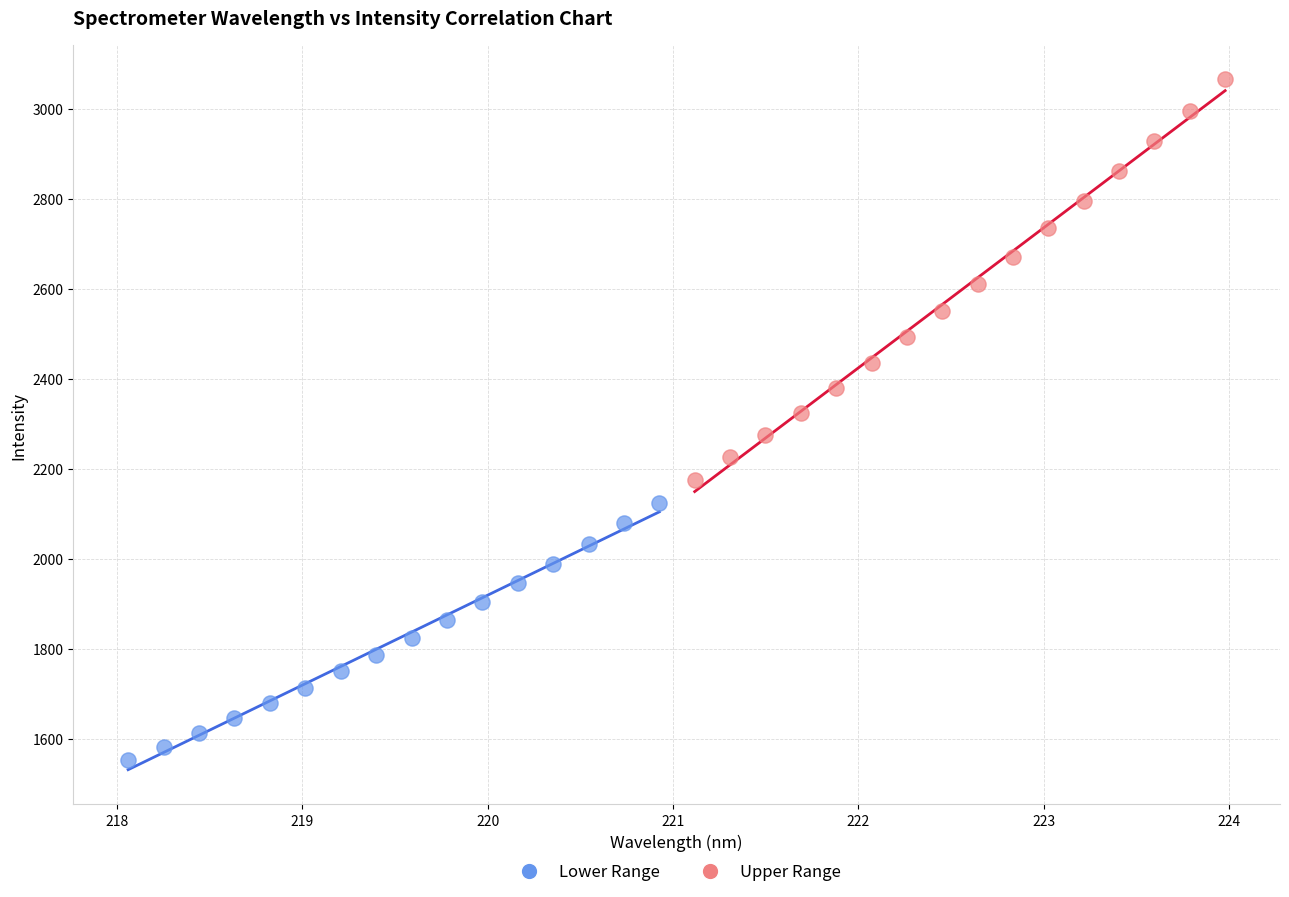

Which series contains the highest Y value?

Upper Range